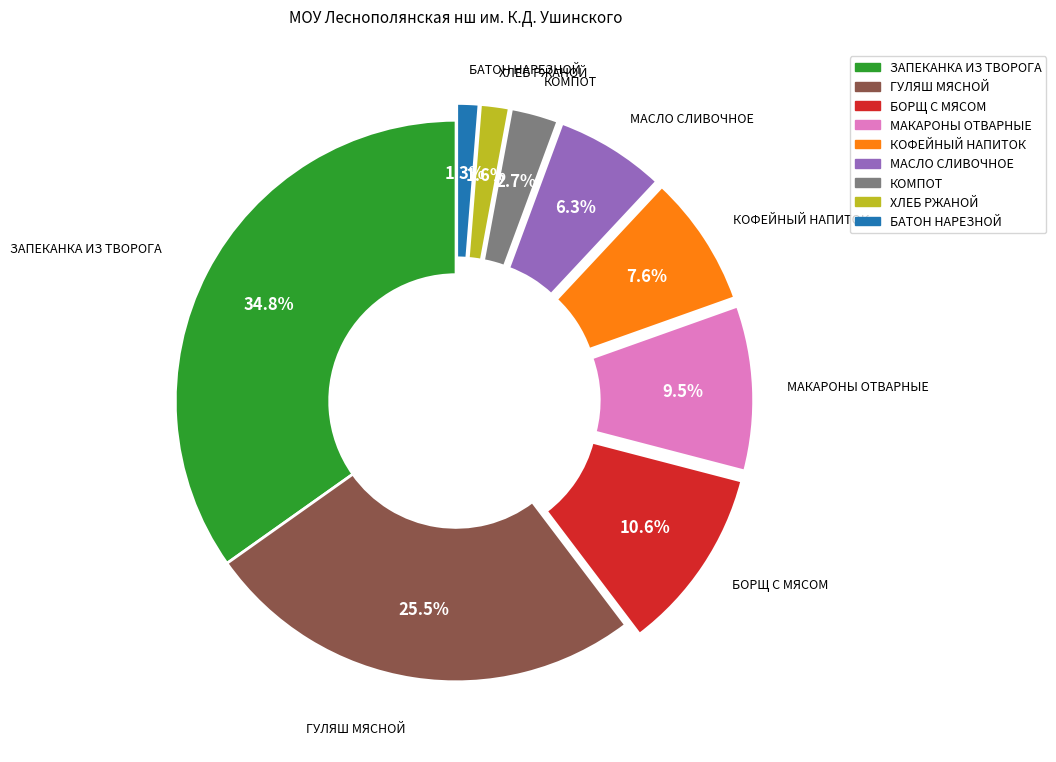

Count the number of slices in the pie.

9